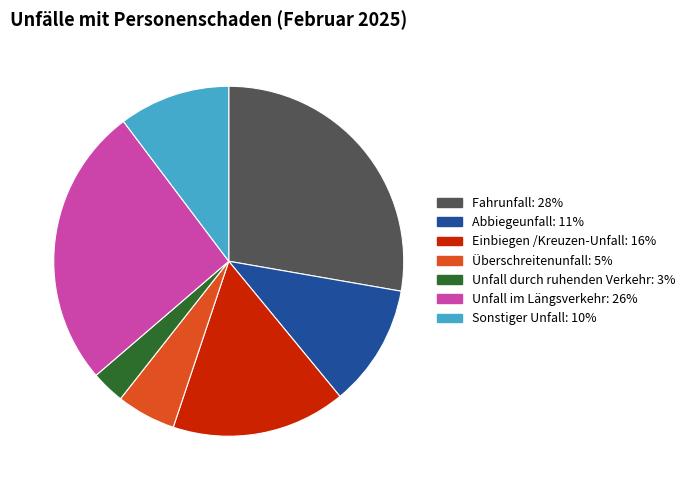

How many slices are in this pie chart?

7